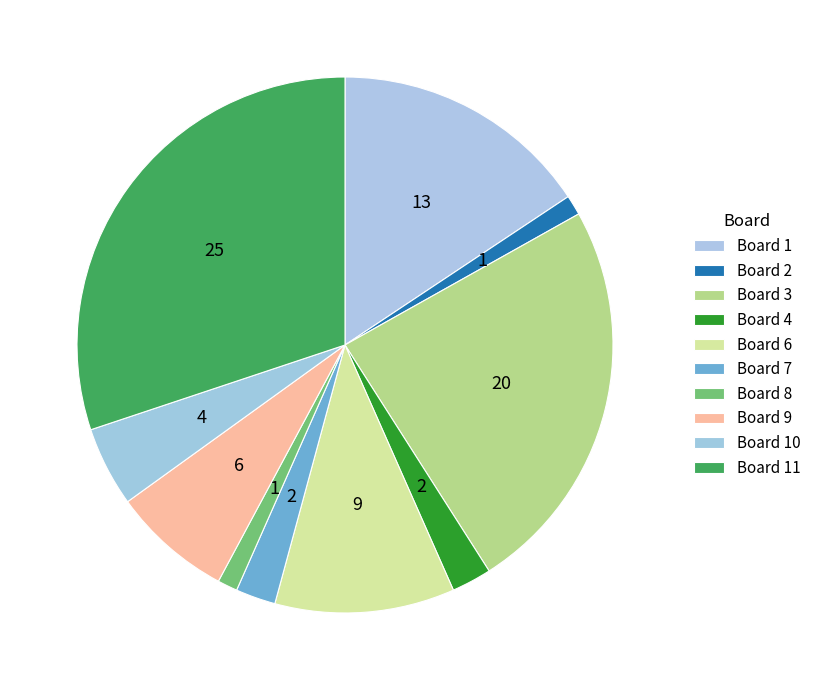

How many slices are in this pie chart?

10